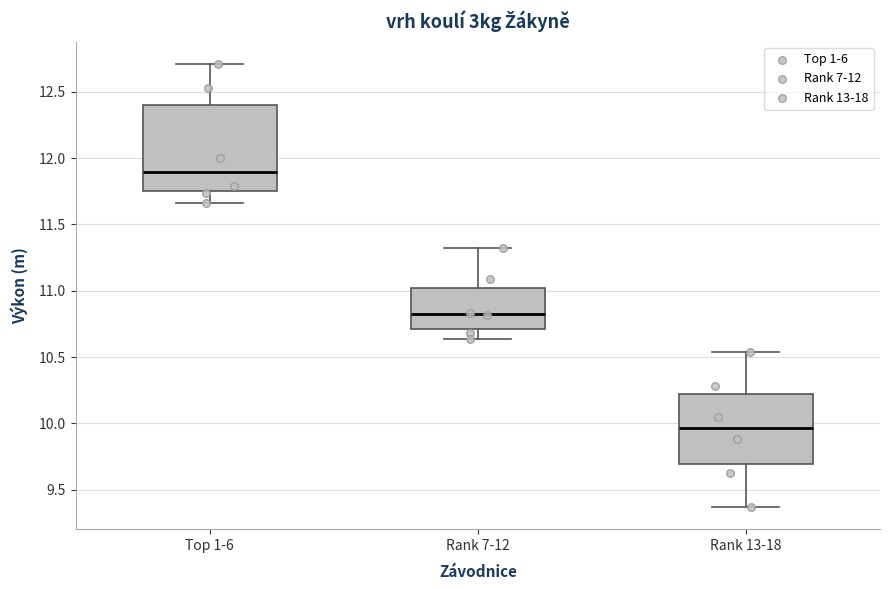

Which box's median line is the highest?

Top 1-6